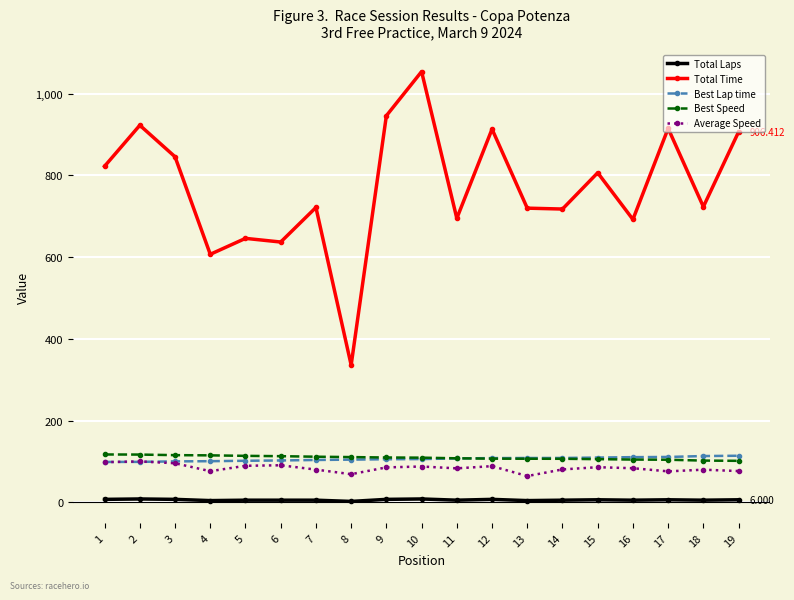

At which label does Average Speed first exceed 83?

1